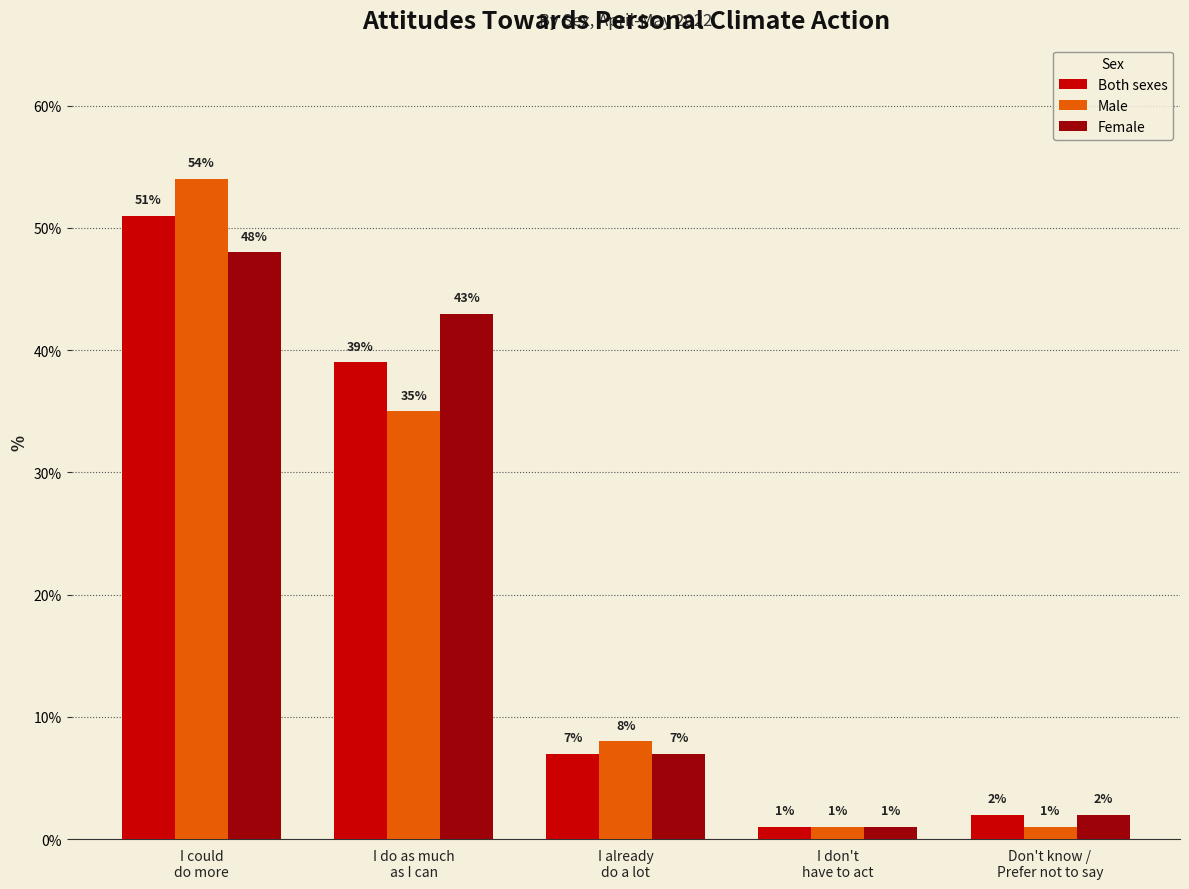

What is the minimum value shown in the chart?

1